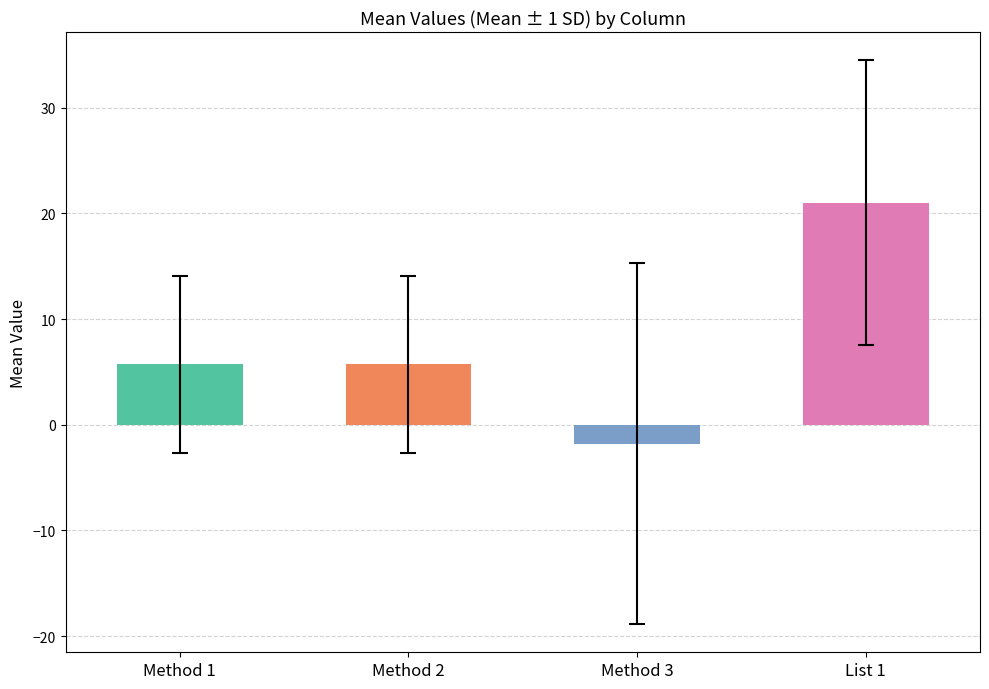

Is it true that the value at Method 3 is -1.8?

True